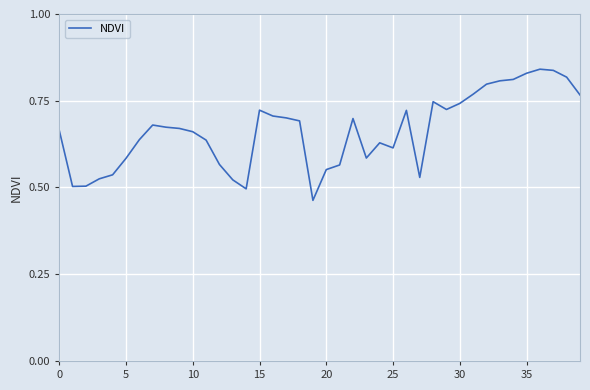

True or false: the data shows 0.2 at 10.

False